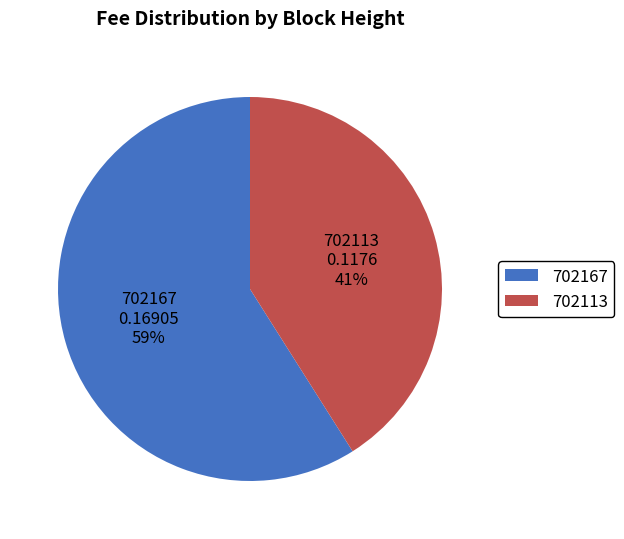

To the nearest percent, what is the average slice percentage?

50%